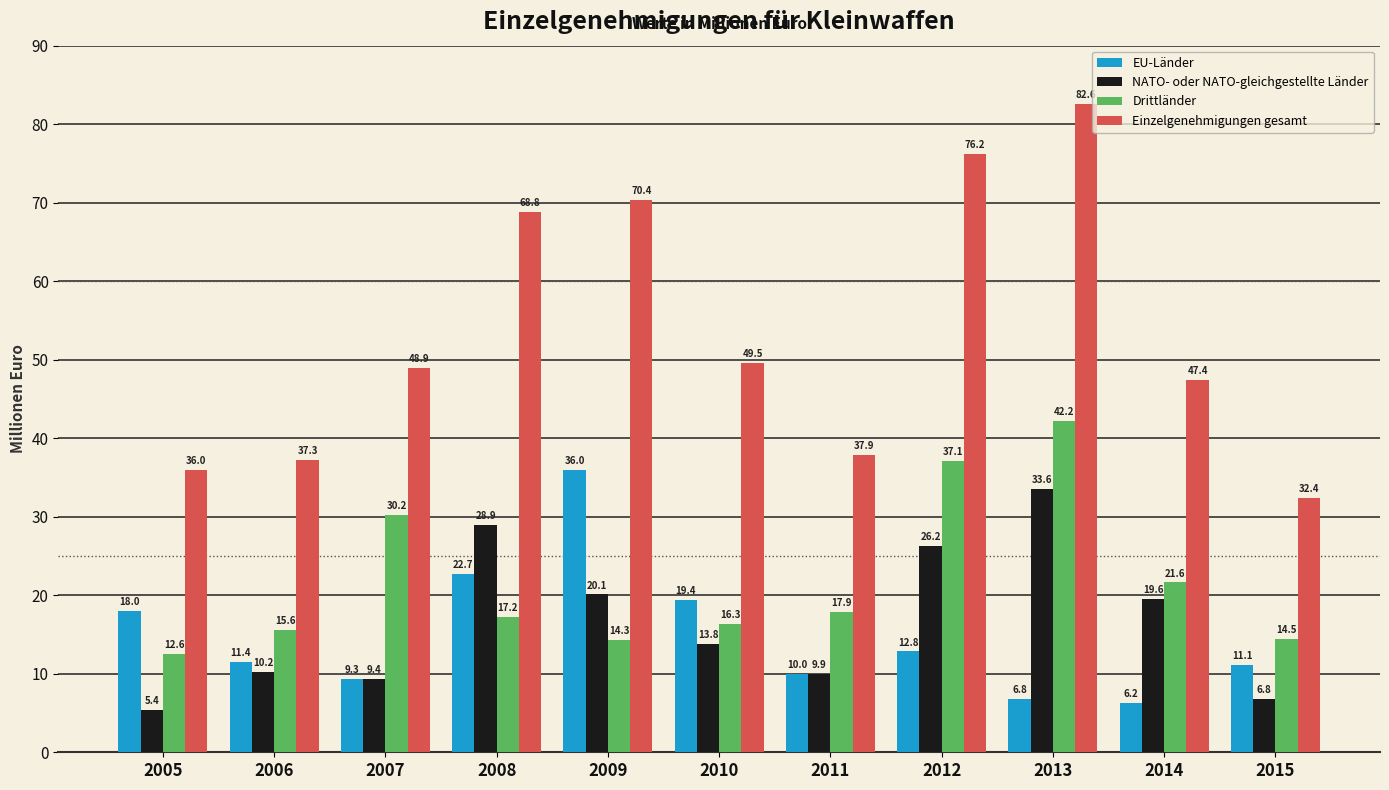

Does the chart contain stacked bars?

No